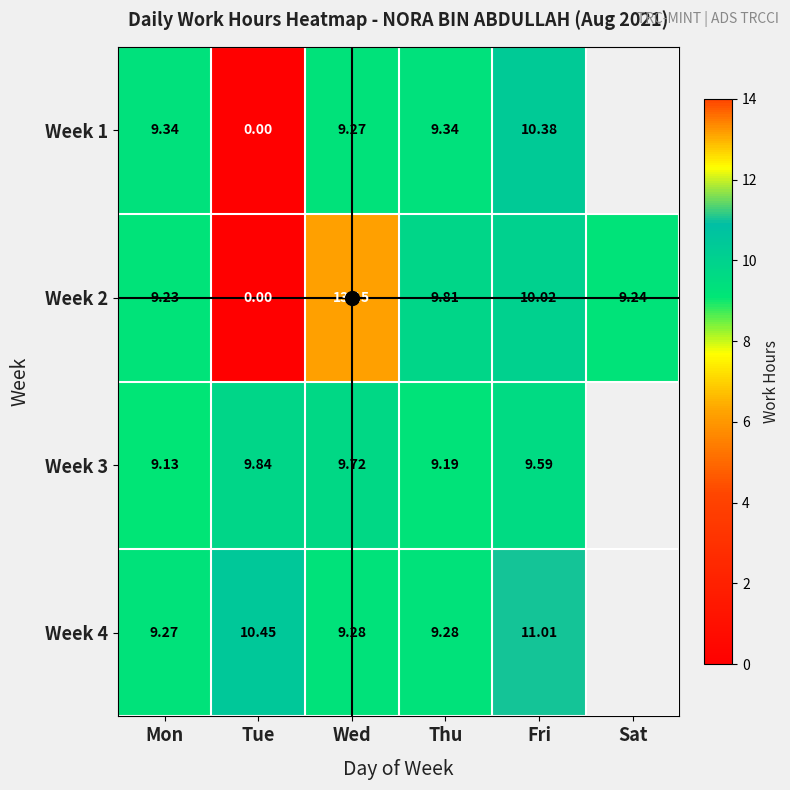

Between Wed and Fri, which series saw the biggest shift?

Week 2